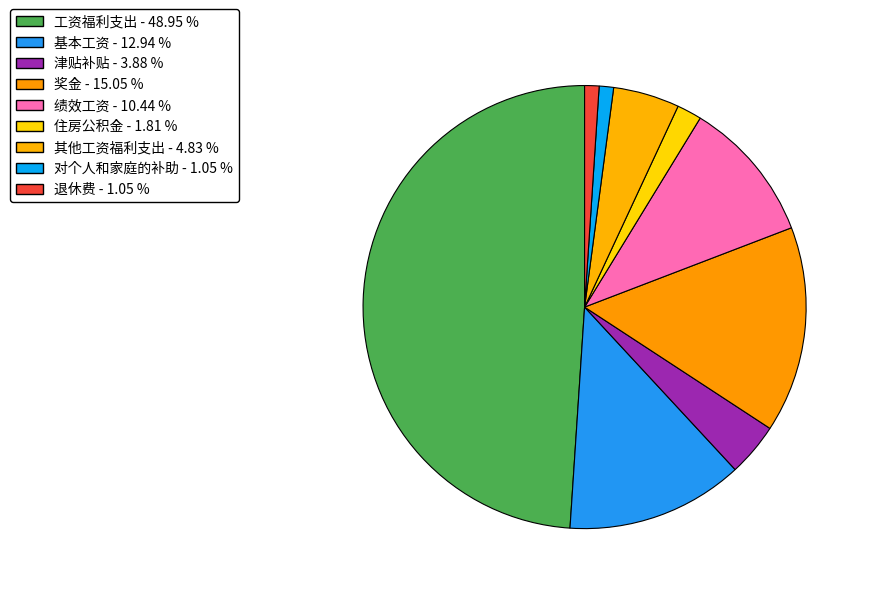

Between 工资福利支出 and 奖金, which is larger?

工资福利支出